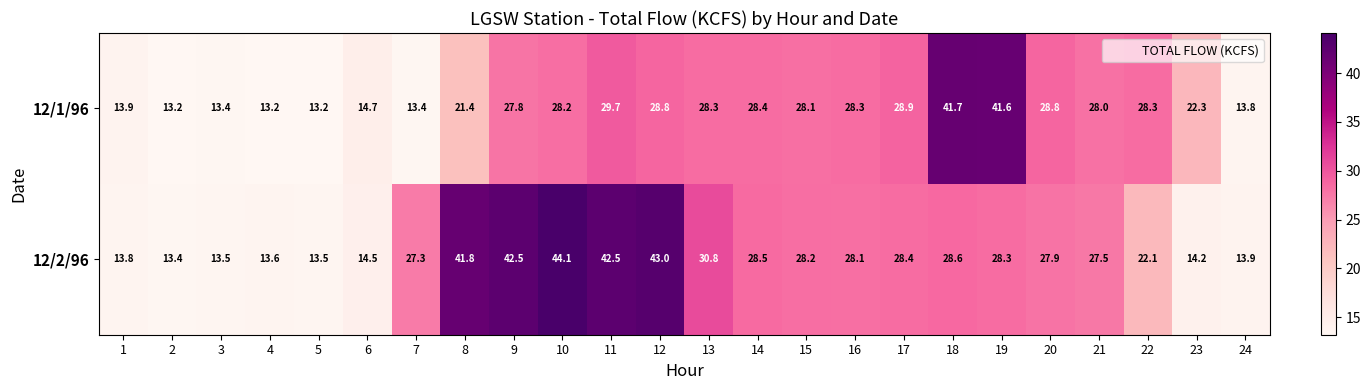

List the series in order of their overall mean, highest first.

12/2/96, 12/1/96